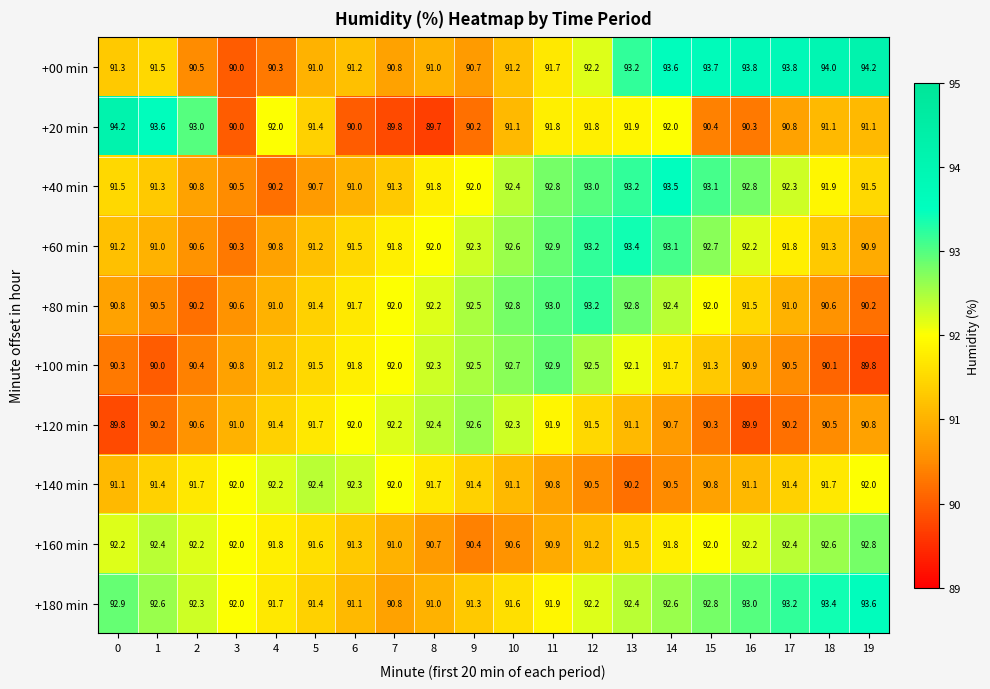

What value does the +140 min series have at 3?

92.0